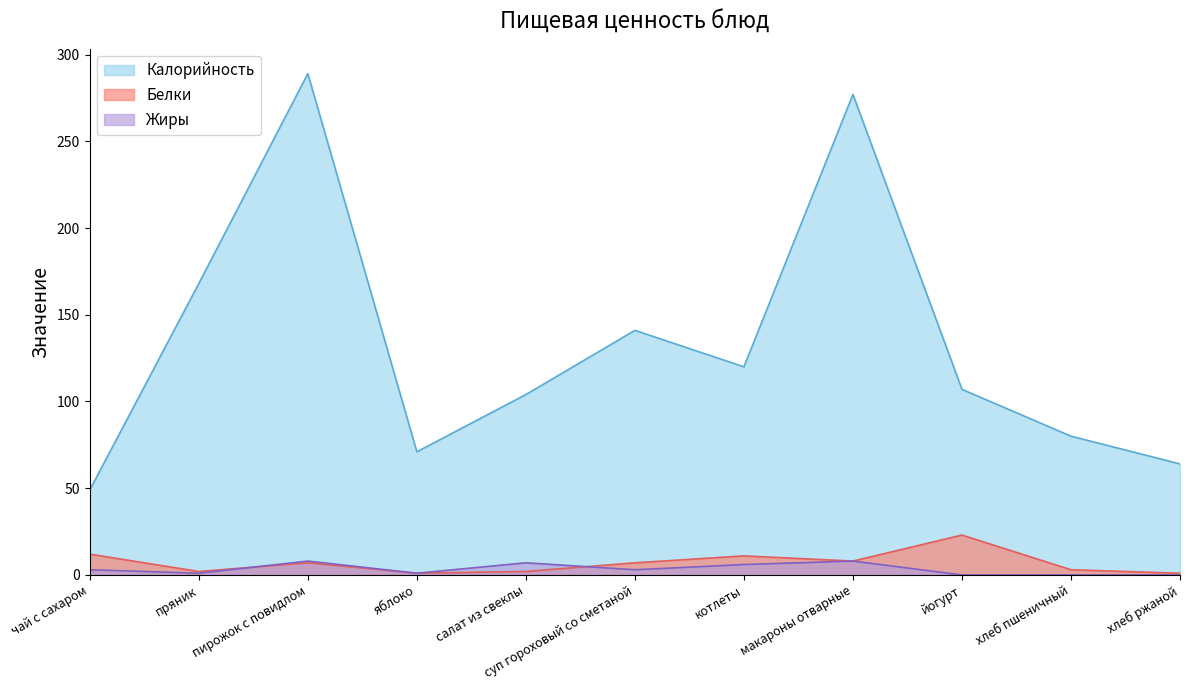

How many values in the Калорийность series are below 107?

5